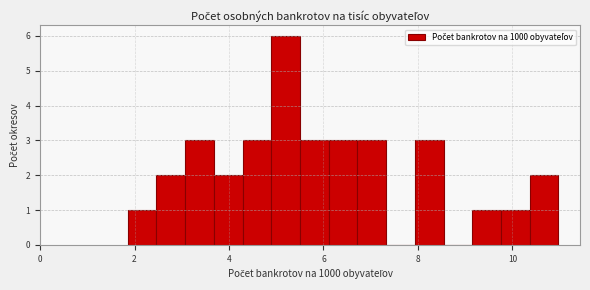

Around what value on the x-axis is the tallest bar? Give the approximate position of its centre, as read against the axis.

5.2